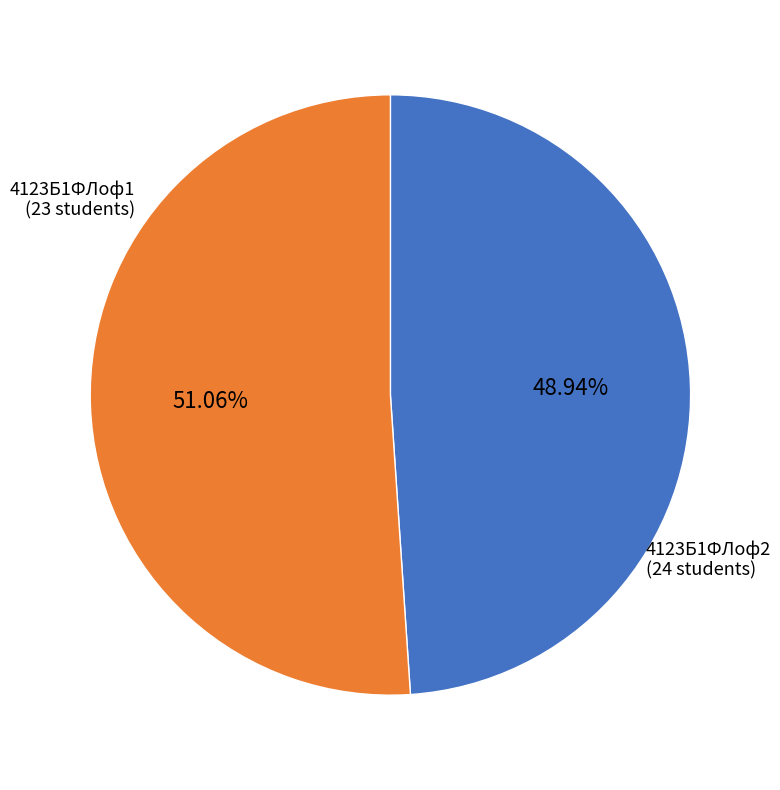

Is there any slice that represents more than half of the pie?

Yes